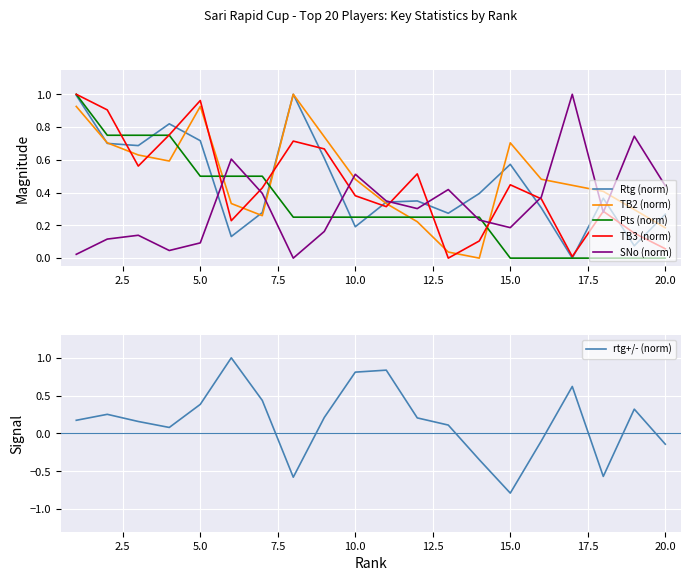

True or false: SNo (norm) has a value of 0.5 at 10.0.

True